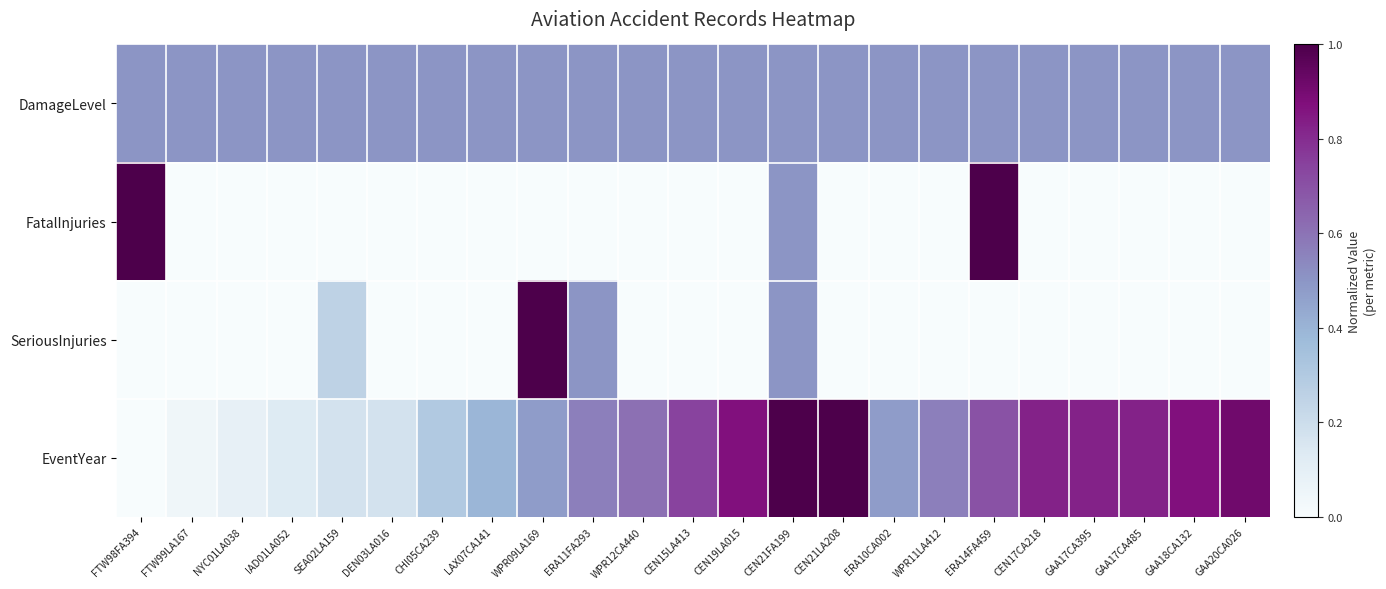

Reading right to left, list all the values displayed in this chart.

DamageLevel: GAA20CA026=0.5	GAA18CA132=0.5	GAA17CA485=0.5	GAA17CA395=0.5	CEN17CA218=0.5	ERA14FA459=0.5	WPR11LA412=0.5	ERA10CA002=0.5	CEN21LA208=0.5	CEN21FA199=0.5	CEN19LA015=0.5	CEN15LA413=0.5	WPR12CA440=0.5	ERA11FA293=0.5	WPR09LA169=0.5	LAX07CA141=0.5	CHI05CA239=0.5	DEN03LA016=0.5	SEA02LA159=0.5	IAD01LA052=0.5	NYC01LA038=0.5	FTW99LA167=0.5	FTW98FA394=0.5
FatalInjuries: GAA20CA026=0.0	GAA18CA132=0.0	GAA17CA485=0.0	GAA17CA395=0.0	CEN17CA218=0.0	ERA14FA459=1.0	WPR11LA412=0.0	ERA10CA002=0.0	CEN21LA208=0.0	CEN21FA199=0.5	CEN19LA015=0.0	CEN15LA413=0.0	WPR12CA440=0.0	ERA11FA293=0.0	WPR09LA169=0.0	LAX07CA141=0.0	CHI05CA239=0.0	DEN03LA016=0.0	SEA02LA159=0.0	IAD01LA052=0.0	NYC01LA038=0.0	FTW99LA167=0.0	FTW98FA394=1.0
SeriousInjuries: GAA20CA026=0.0	GAA18CA132=0.0	GAA17CA485=0.0	GAA17CA395=0.0	CEN17CA218=0.0	ERA14FA459=0.0	WPR11LA412=0.0	ERA10CA002=0.0	CEN21LA208=0.0	CEN21FA199=0.5	CEN19LA015=0.0	CEN15LA413=0.0	WPR12CA440=0.0	ERA11FA293=0.5	WPR09LA169=1.0	LAX07CA141=0.0	CHI05CA239=0.0	DEN03LA016=0.0	SEA02LA159=0.2	IAD01LA052=0.0	NYC01LA038=0.0	FTW99LA167=0.0	FTW98FA394=0.0
EventYear: GAA20CA026=0.9	GAA18CA132=0.9	GAA17CA485=0.8	GAA17CA395=0.8	CEN17CA218=0.8	ERA14FA459=0.7	WPR11LA412=0.6	ERA10CA002=0.5	CEN21LA208=1.0	CEN21FA199=1.0	CEN19LA015=0.9	CEN15LA413=0.7	WPR12CA440=0.6	ERA11FA293=0.6	WPR09LA169=0.5	LAX07CA141=0.4	CHI05CA239=0.3	DEN03LA016=0.2	SEA02LA159=0.2	IAD01LA052=0.1	NYC01LA038=0.1	FTW99LA167=0.0	FTW98FA394=0.0